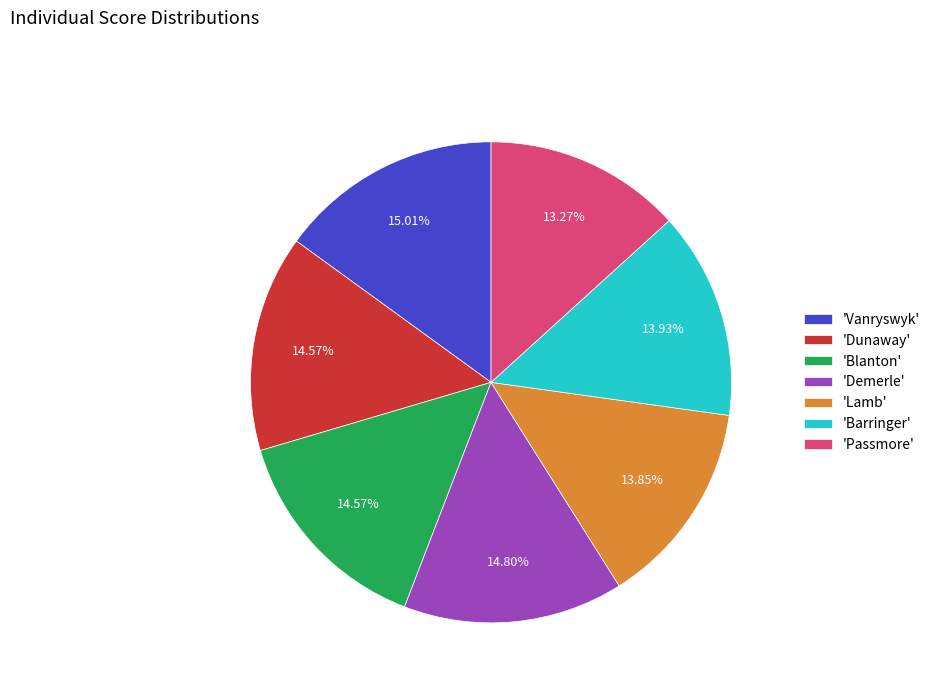

Does 'Lamb' account for over 50% of the chart?

No